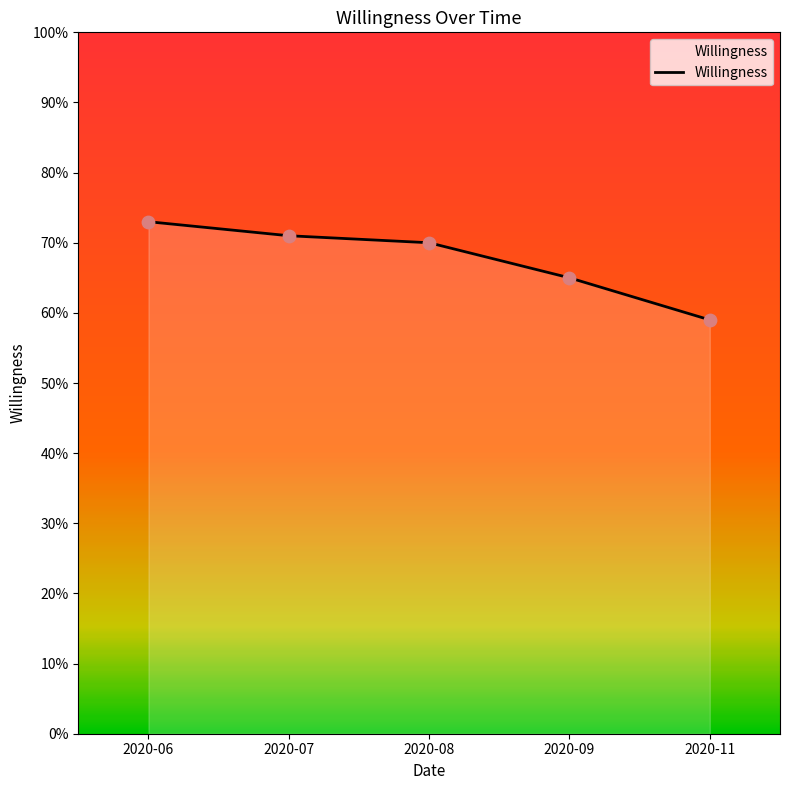

What is the change in value from 2020-06 to 2020-07?

-2